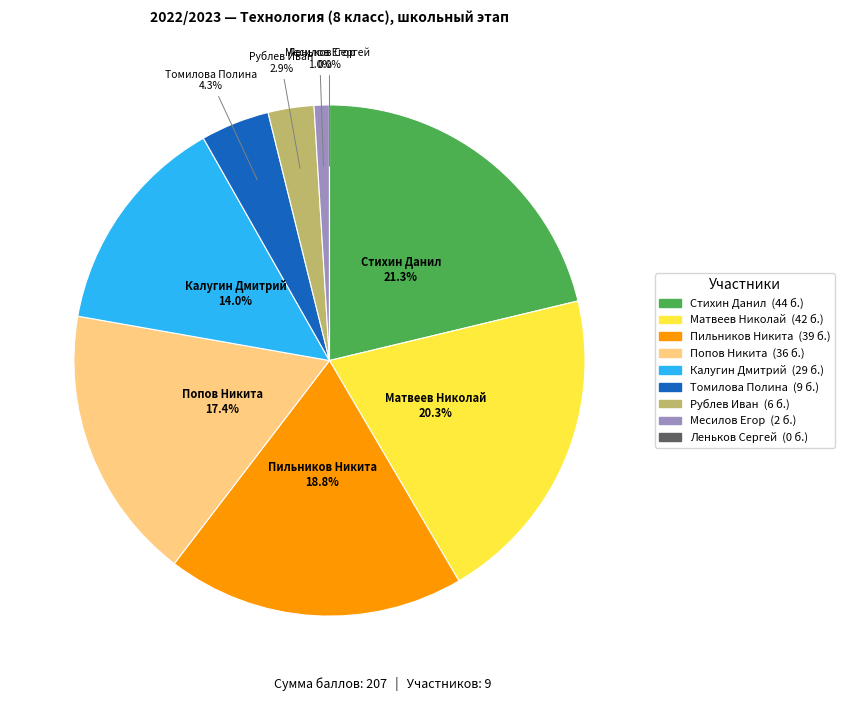

Rank the categories by value from highest to lowest.

Стихин Данил, Матвеев Николай, Пильников Никита, Попов Никита, Калугин Дмитрий, Томилова Полина, Рублев Иван, Месилов Егор, Леньков Сергей